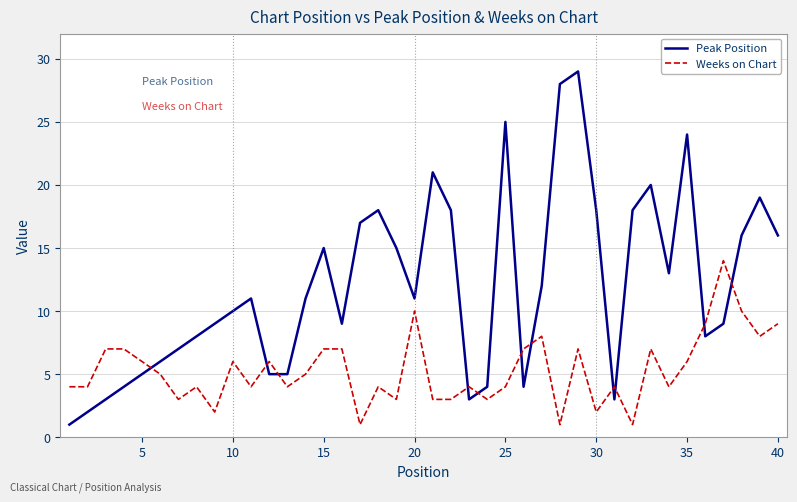

List the series in order of their overall mean, highest first.

Peak Position, Weeks on Chart